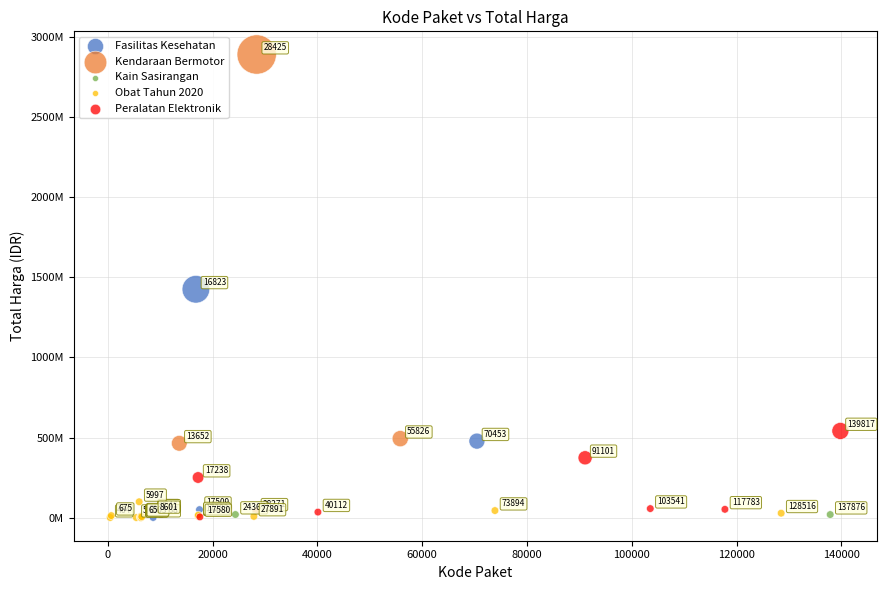

Which series has the largest Y range (max minus min)?

Kendaraan Bermotor